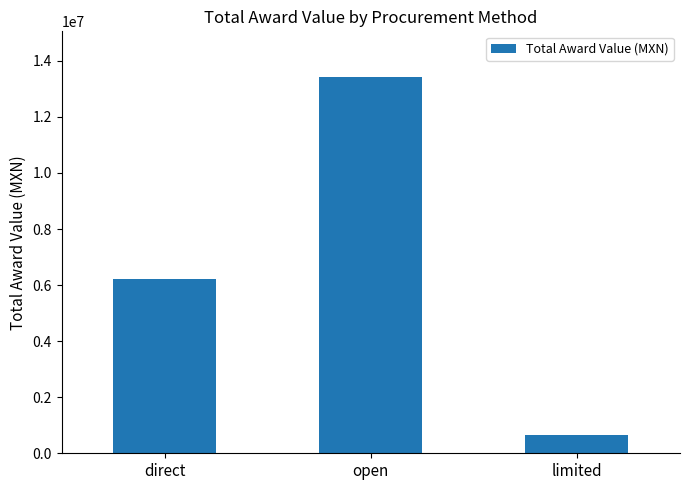

Rank the categories by value from highest to lowest.

open, direct, limited